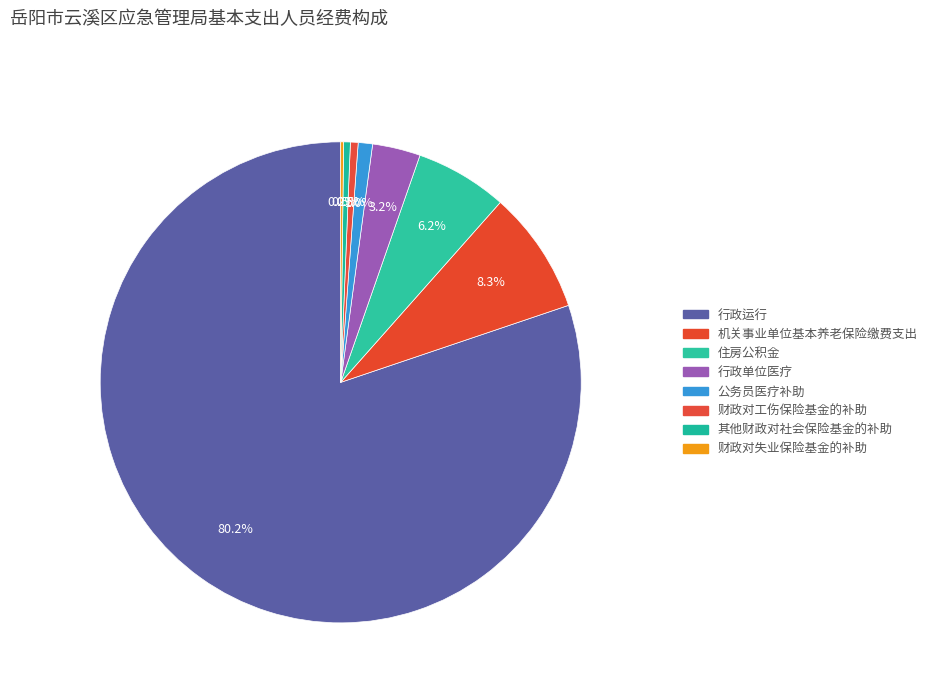

What portion of the pie excludes 财政对失业保险基金的补助?

99.8%